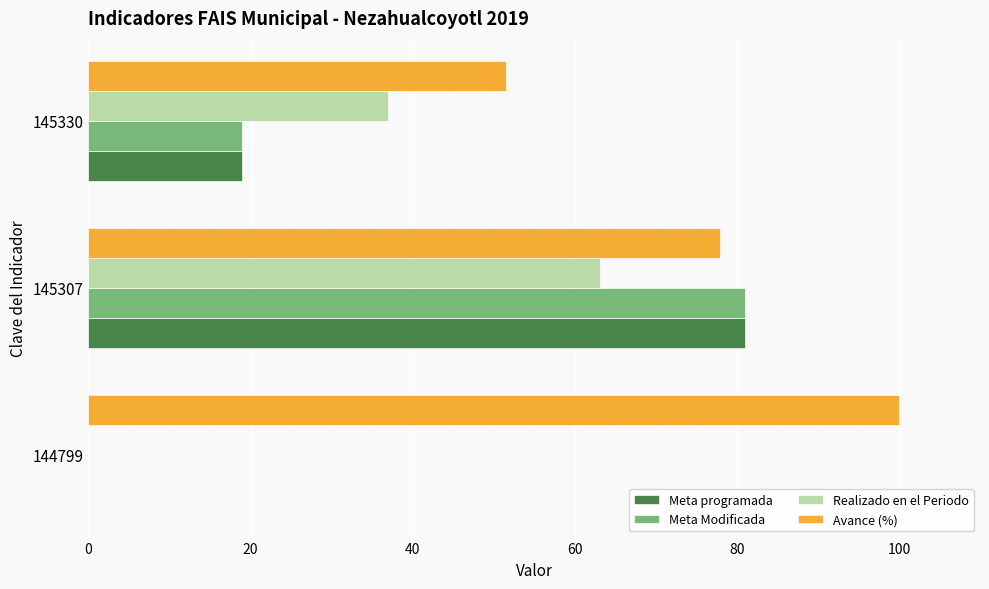

True or false: Realizado en el Periodo has a value of 63.1 at 145307.

True